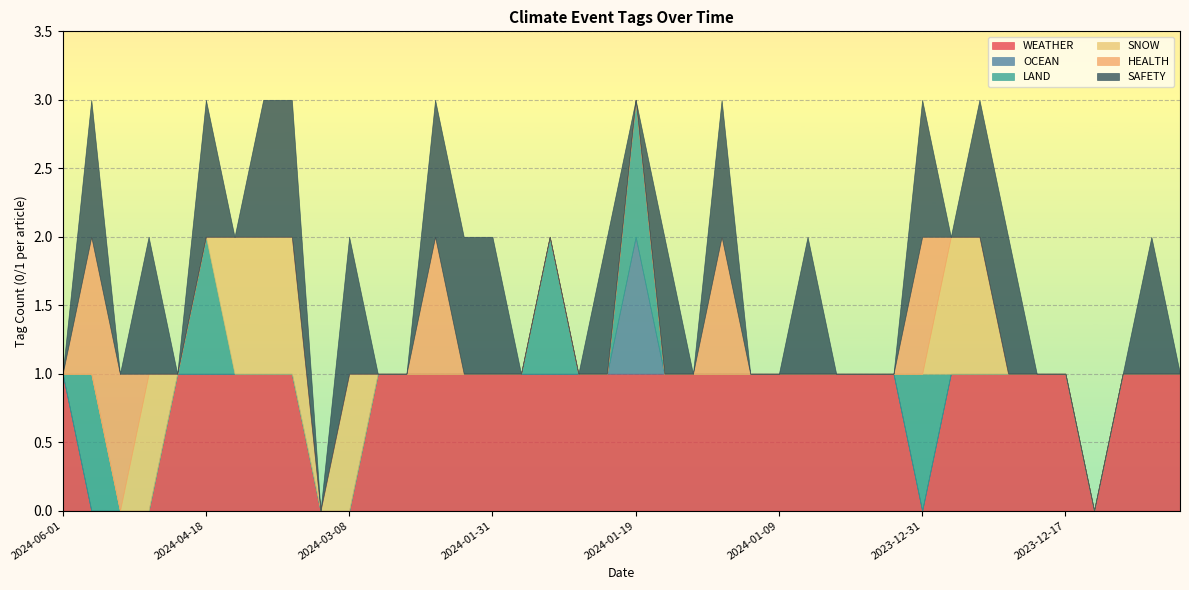

What is the label of the 25th point from the right?

2024-01-31